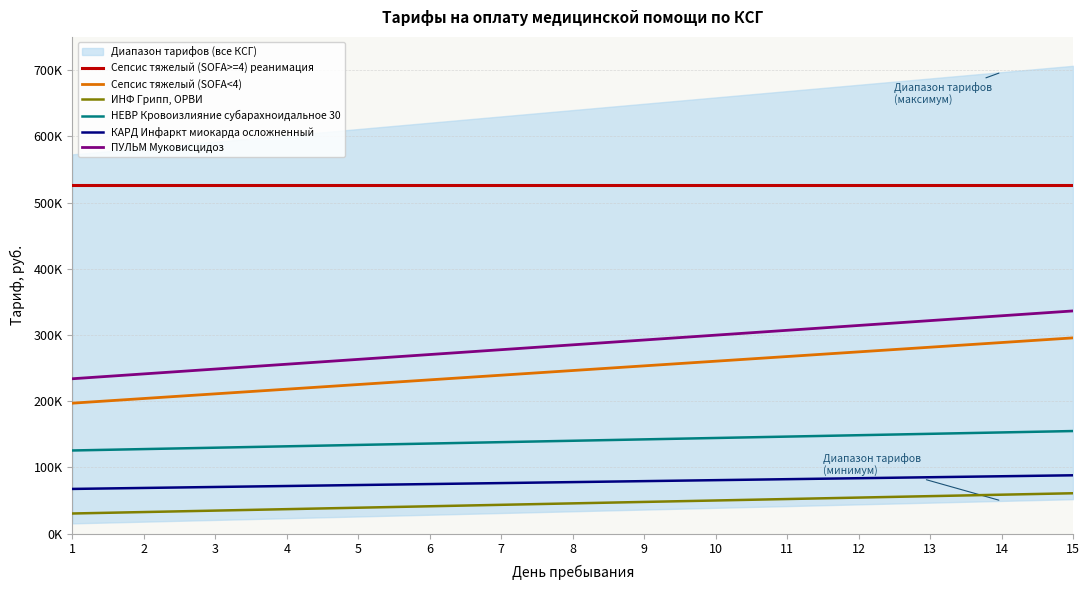

True or false: Сепсис тяжелый (SOFA>=4) реанимация and ПУЛЬМ Муковисцидоз cross at least once.

False